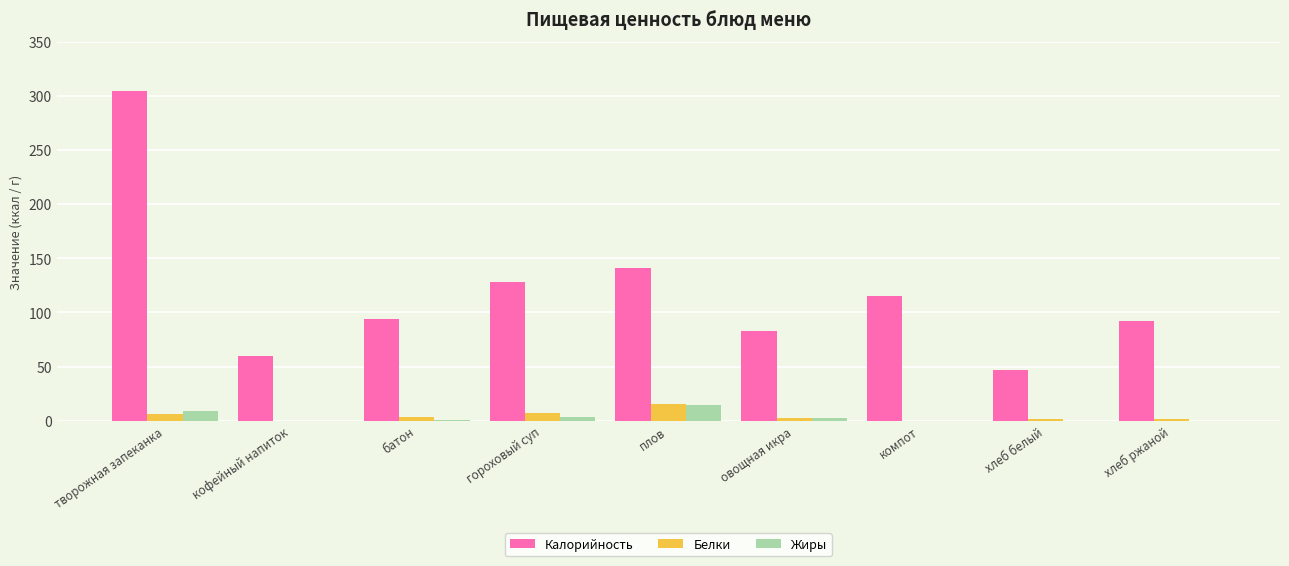

Are the bars grouped side by side (vs. stacked)?

Yes